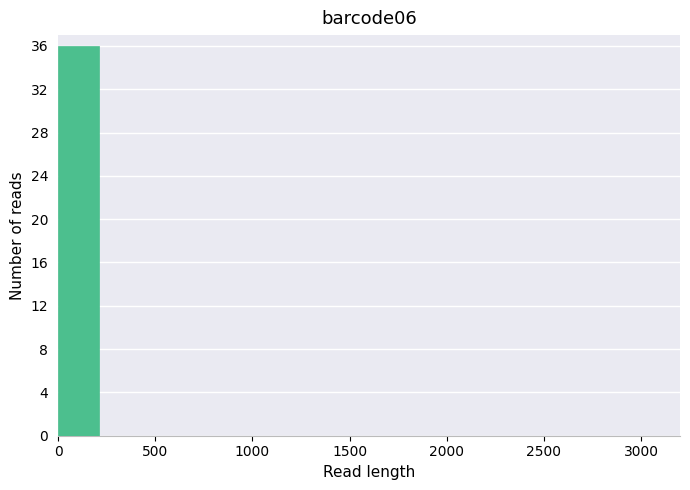

Over which range of the x-axis is the bar tallest?

0 to 200